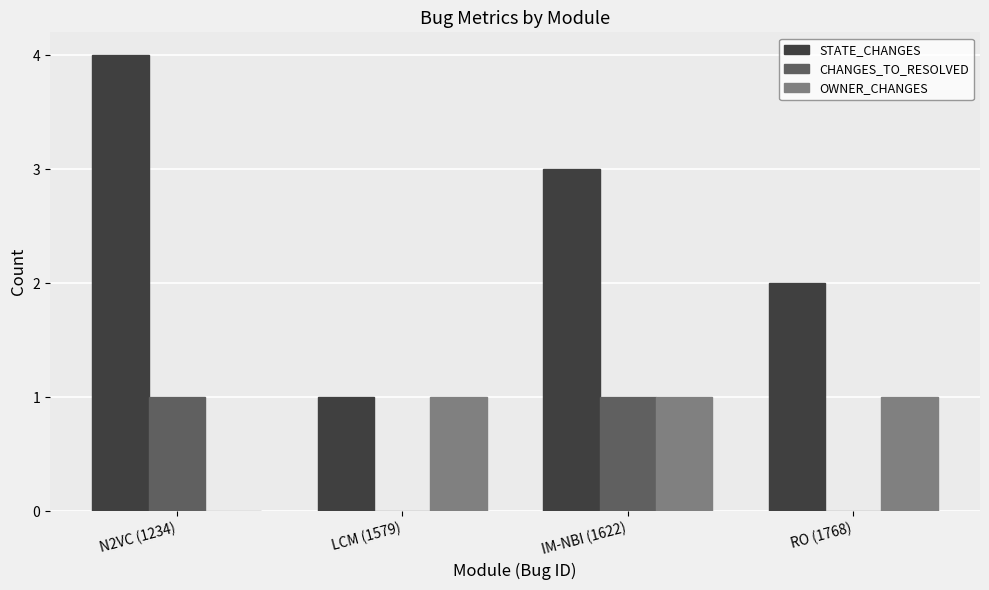

The OWNER_CHANGES series shows 1 at LCM (1579). True or false?

True